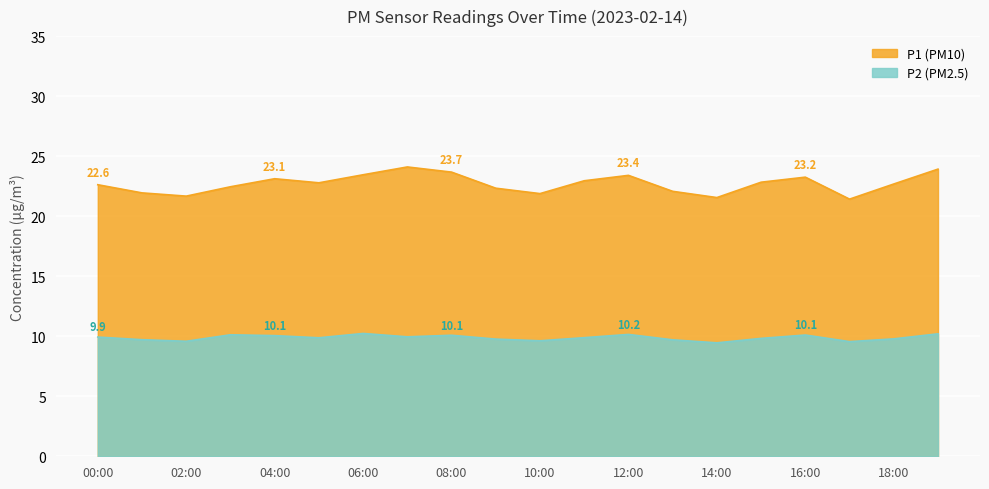

Rank the series by their maximum value, from lowest to highest.

P2, P1